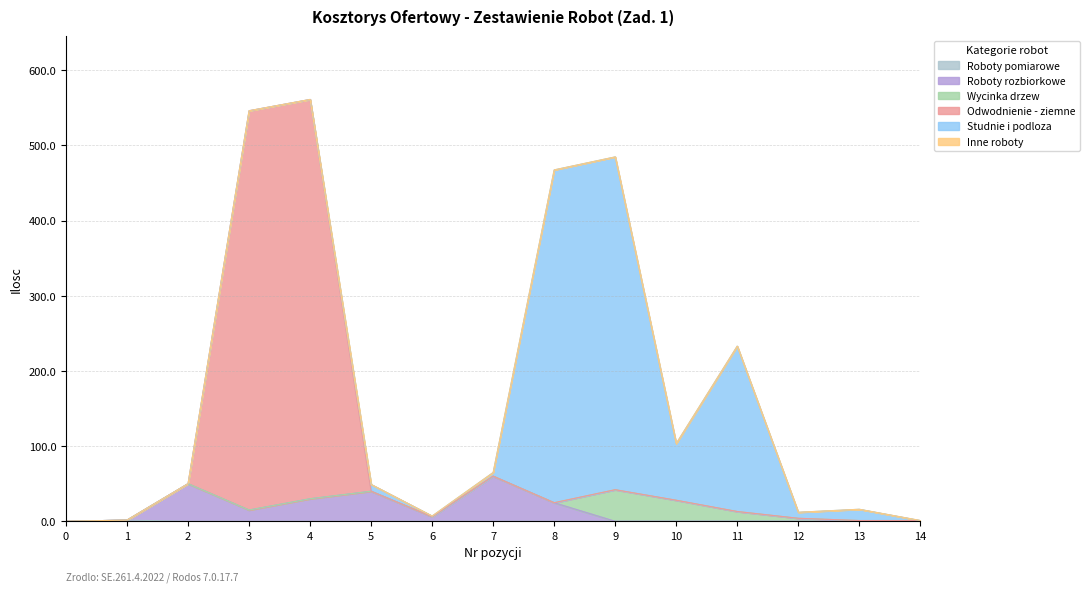

Which category has the highest value across all series?

4